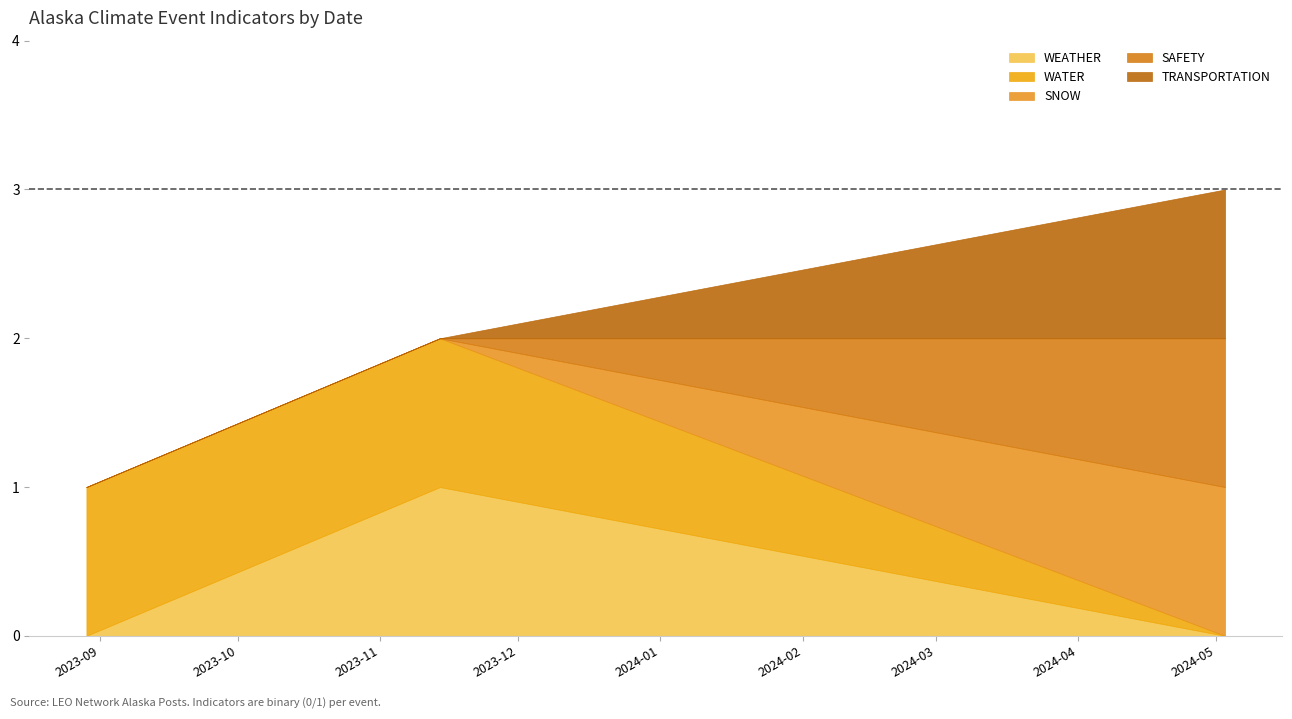

What is the maximum value for WATER?

1